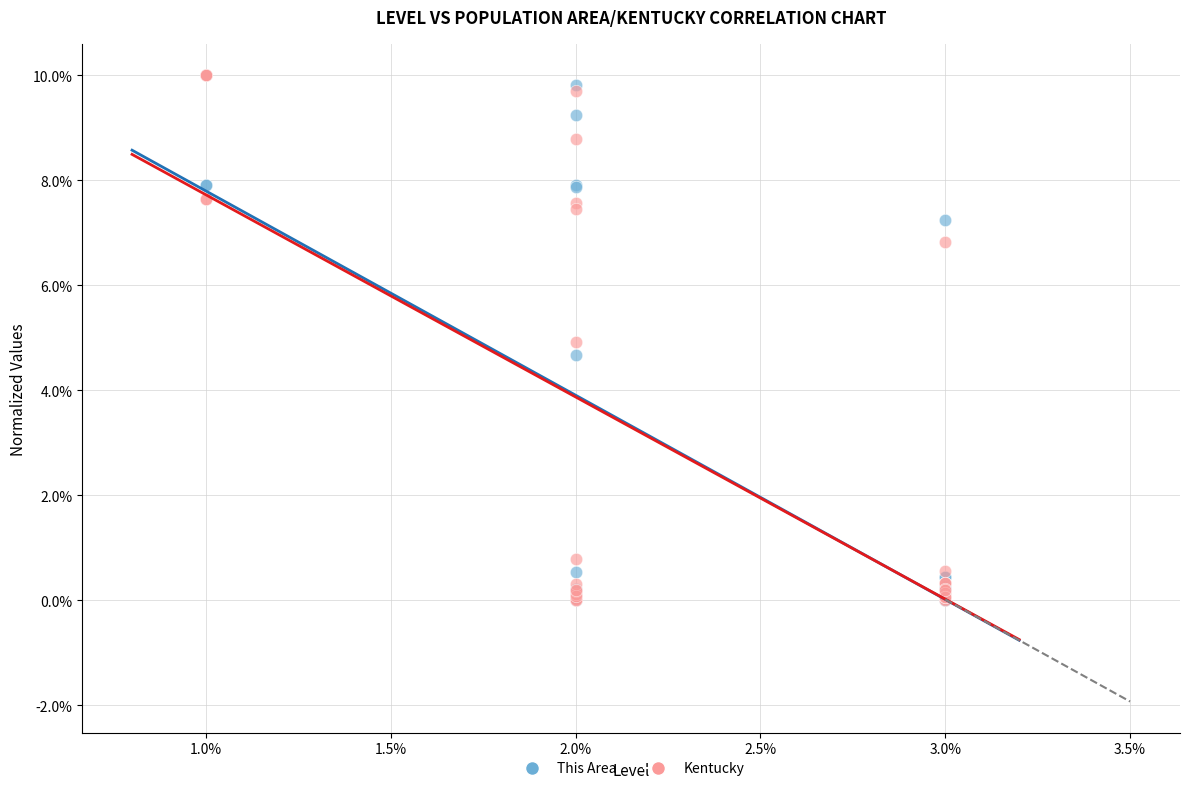

What are all the series names shown in the legend?

This Area, Kentucky